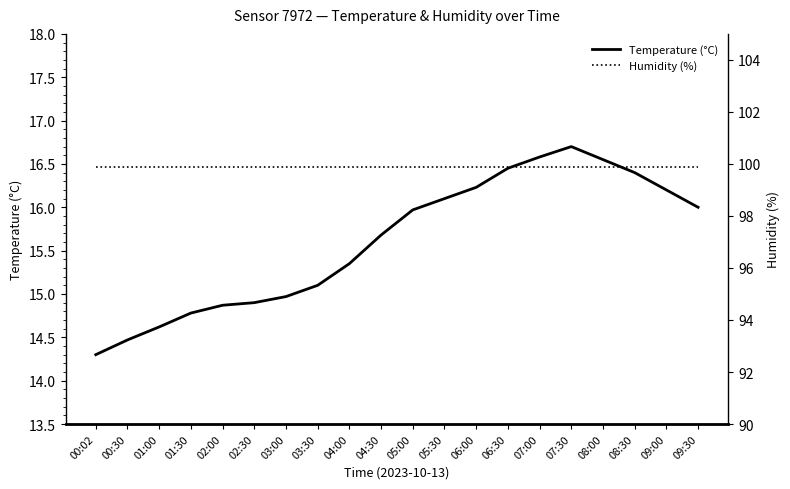

Is it true that Humidity (%) equals 165.0 at 05:00?

False